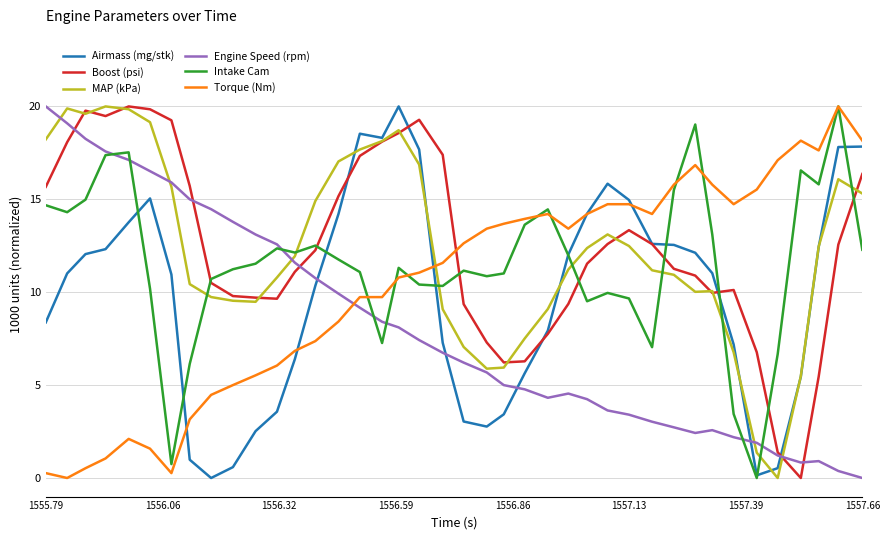

What is the sum of all Intake Cam values?

460.3